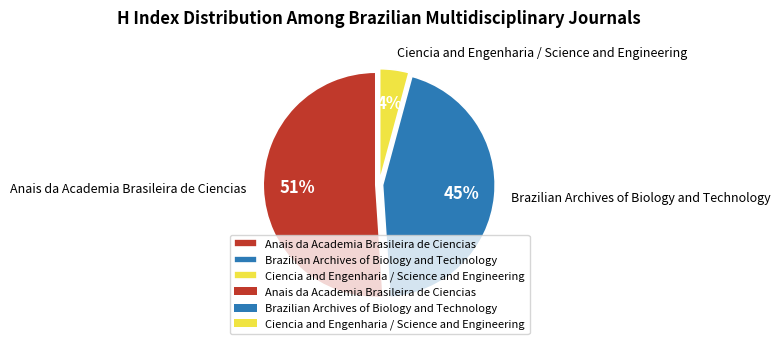

Do Brazilian Archives of Biology and Technology and Anais da Academia Brasileira de Ciencias together represent more than half of the pie?

Yes